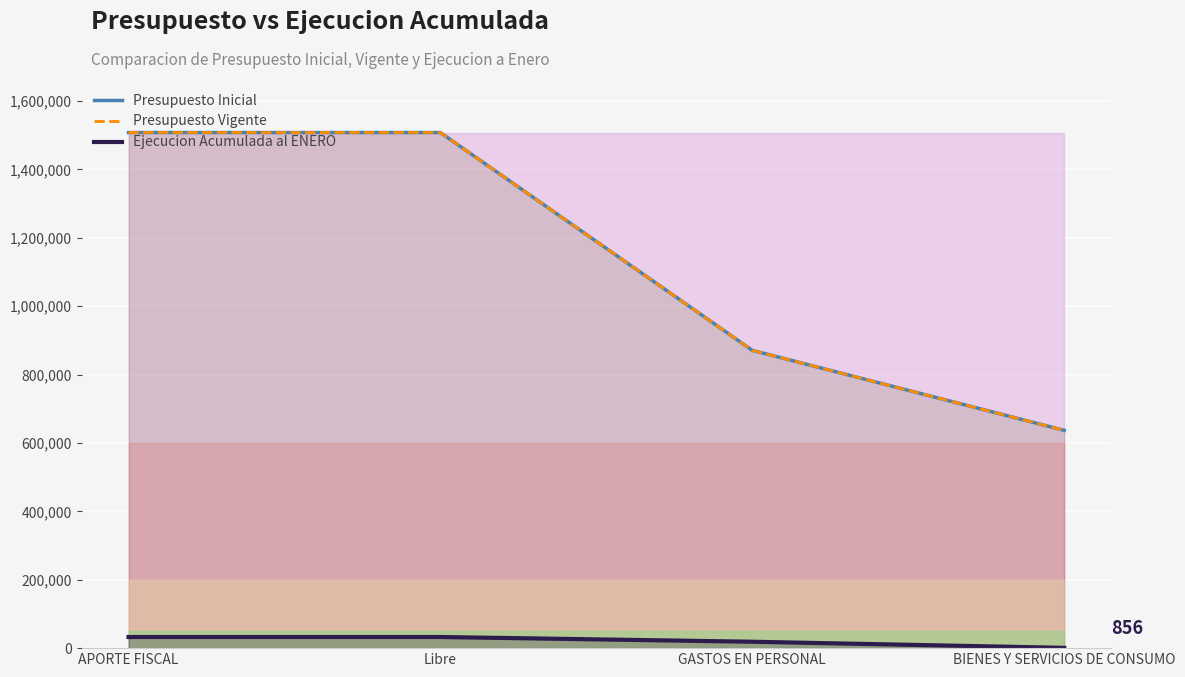

What is the minimum value for Ejecucion Acumulada al ENERO?

856